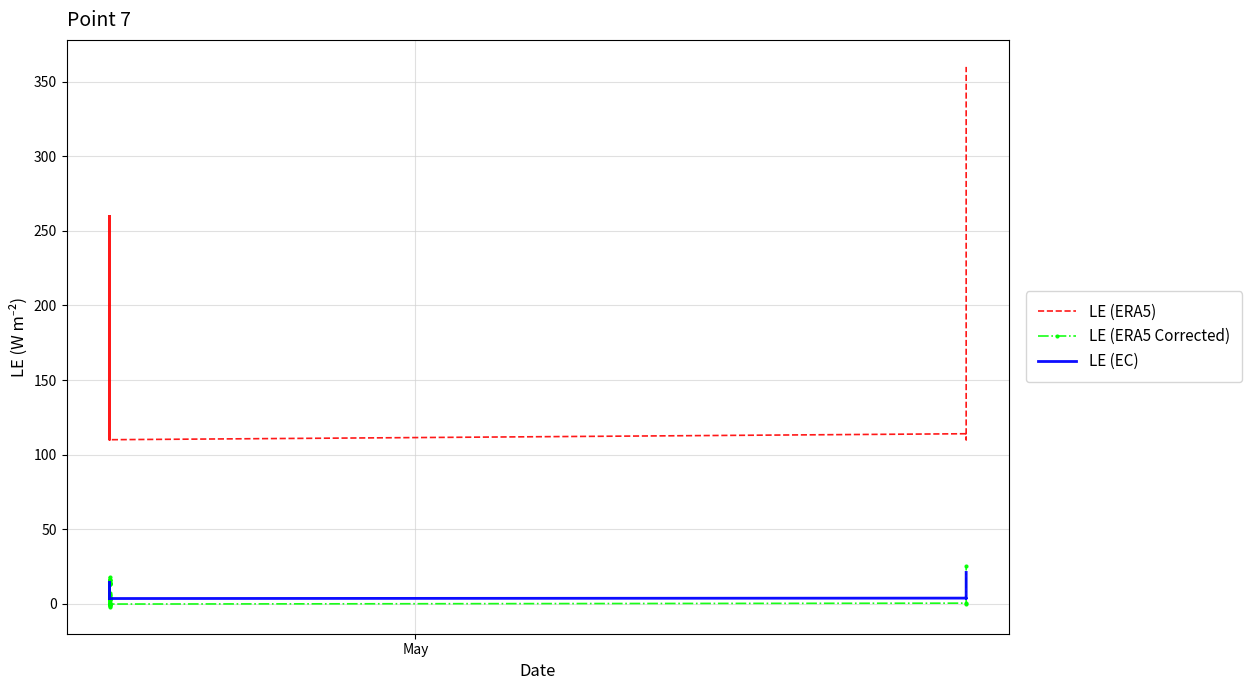

True or false: LE (ERA5) and LE (EC) cross at least once.

False